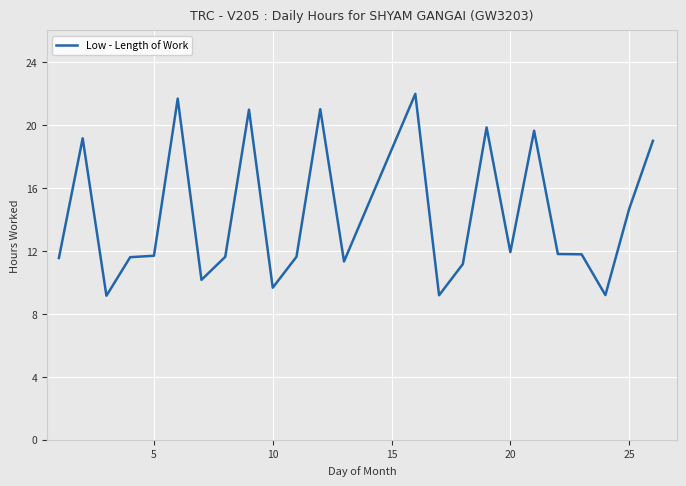

What is the greatest value displayed?

22.0